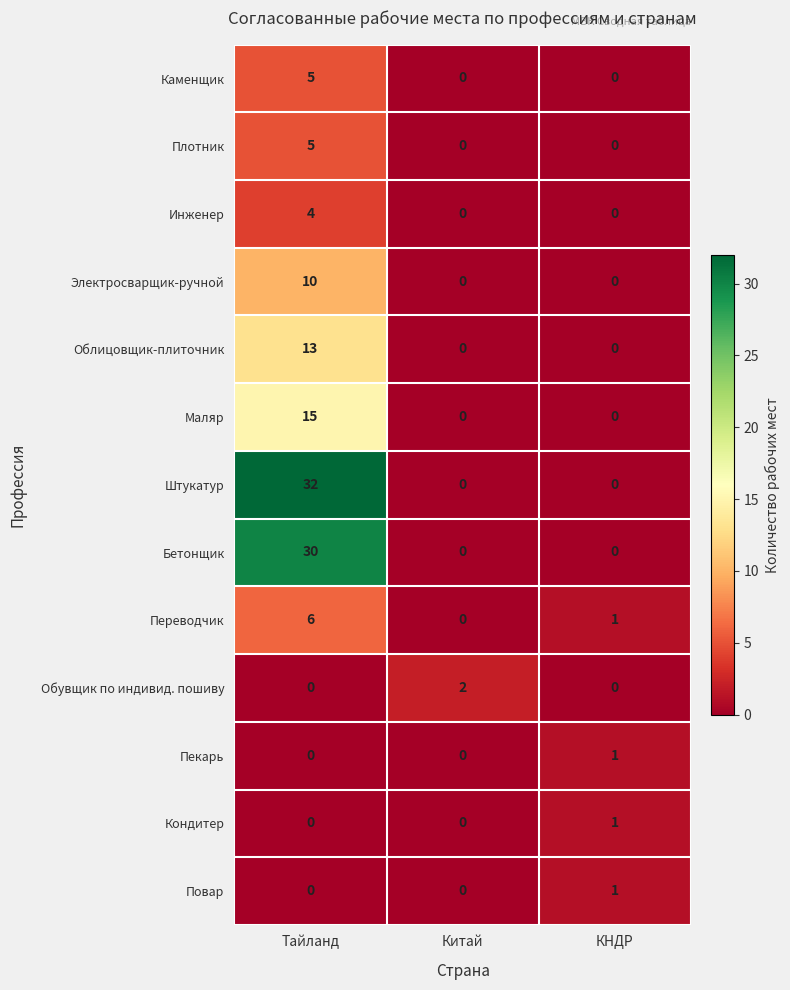

What is the average value of the Маляр series?

5